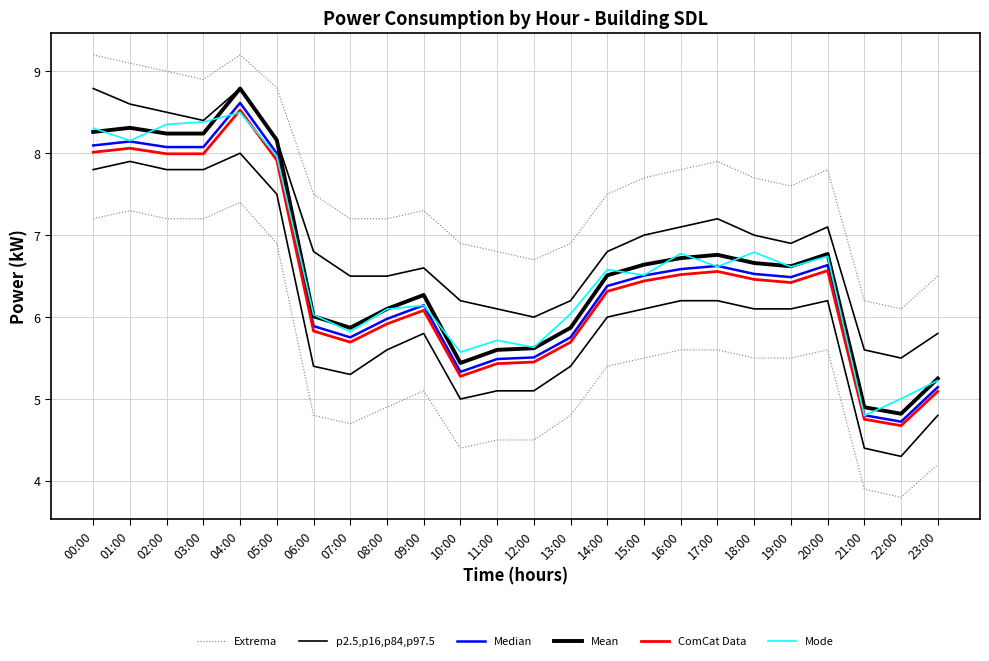

What is the label of the 23rd point from the right?

01:00